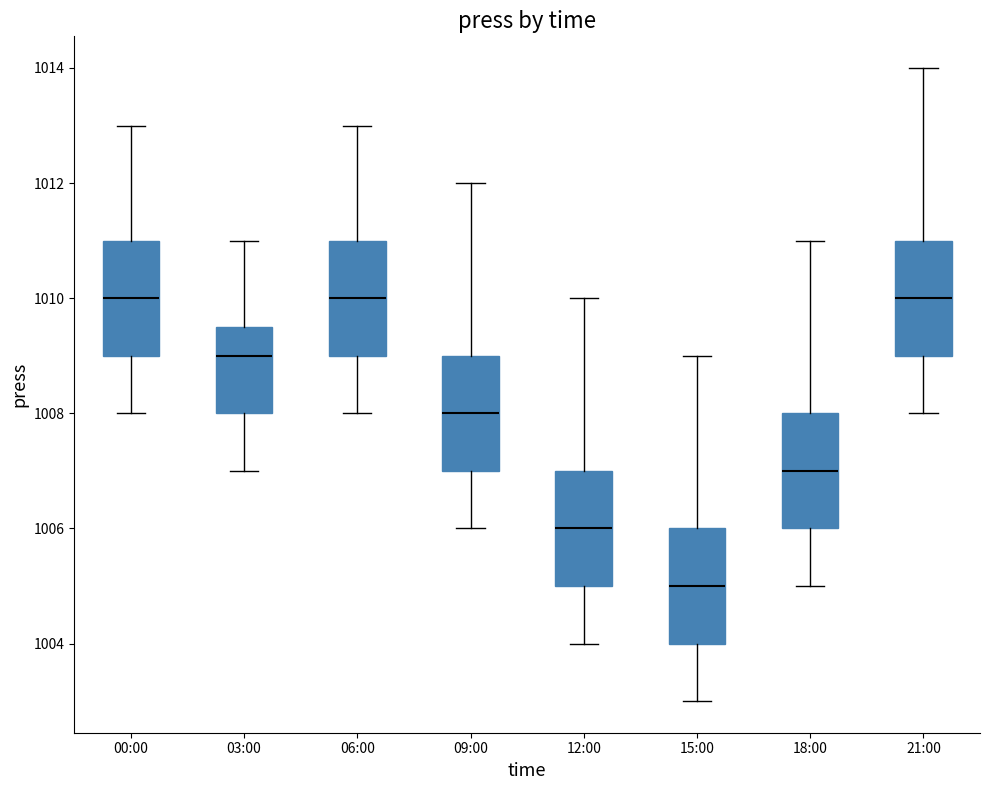

Where is the lower edge of the box for 09:00 on the y-axis? The values are not printed on the chart, so give them approximately, as read against the axis.

1007.0